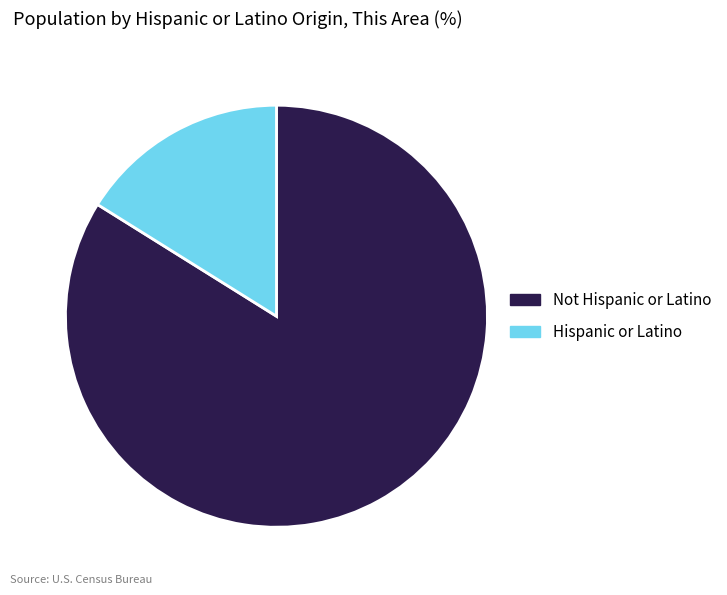

Do Hispanic or Latino and Not Hispanic or Latino together represent more than half of the pie?

Yes